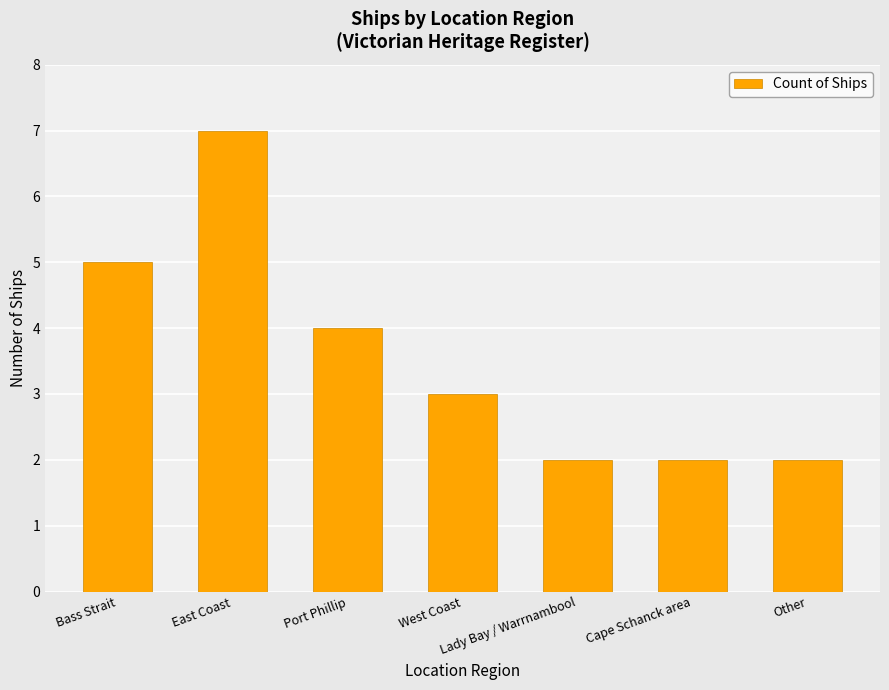

Approximately how many times larger is the value at Port Phillip compared to Bass Strait?

0.8